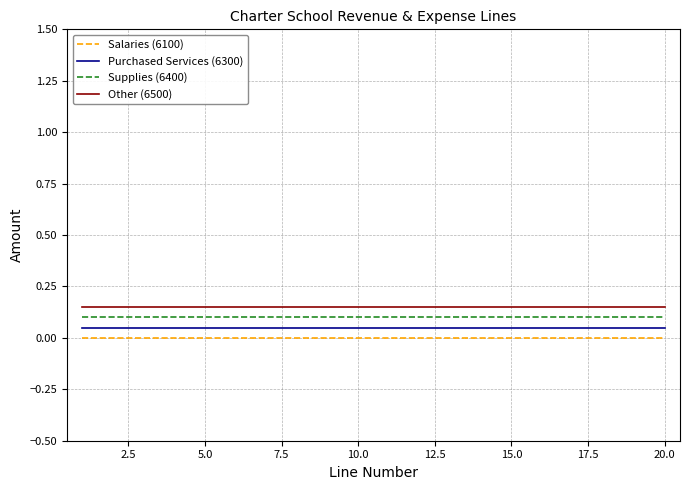

True or false: Purchased Services (6300) and Other (6500) cross at least once.

False